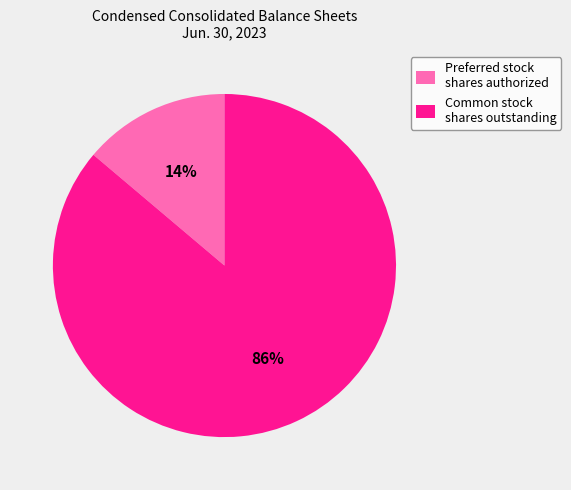

What is the smallest slice in the pie chart?

Preferred stock shares authorized